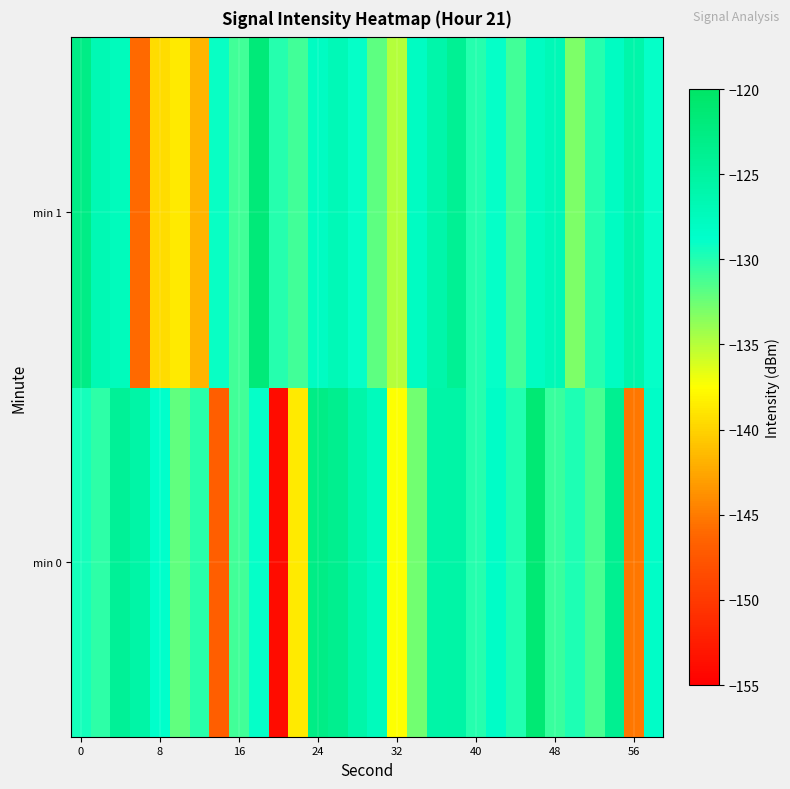

What is the minimum value shown in the chart?

-153.9